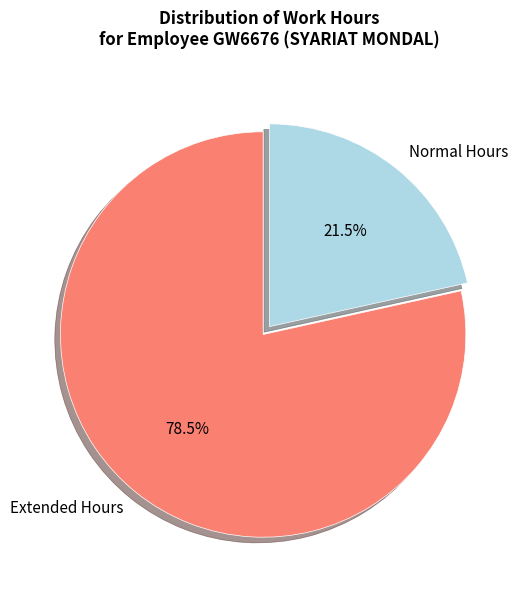

To the nearest percent, what is the difference between the largest and smallest slice percentages?

57%